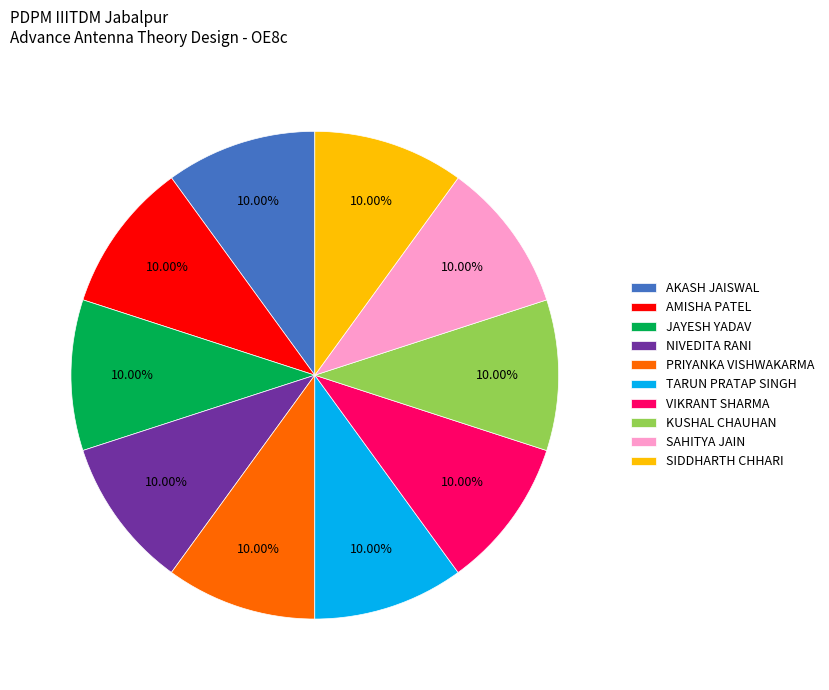

To the nearest percent, what percentage of the pie is VIKRANT SHARMA?

10%